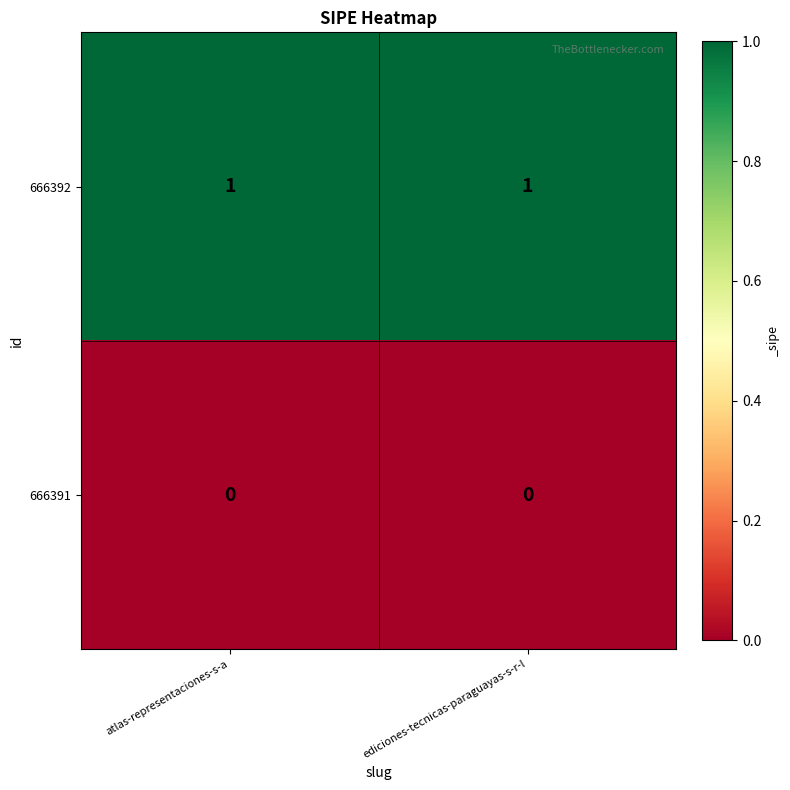

Which series has the largest total across all categories?

666392